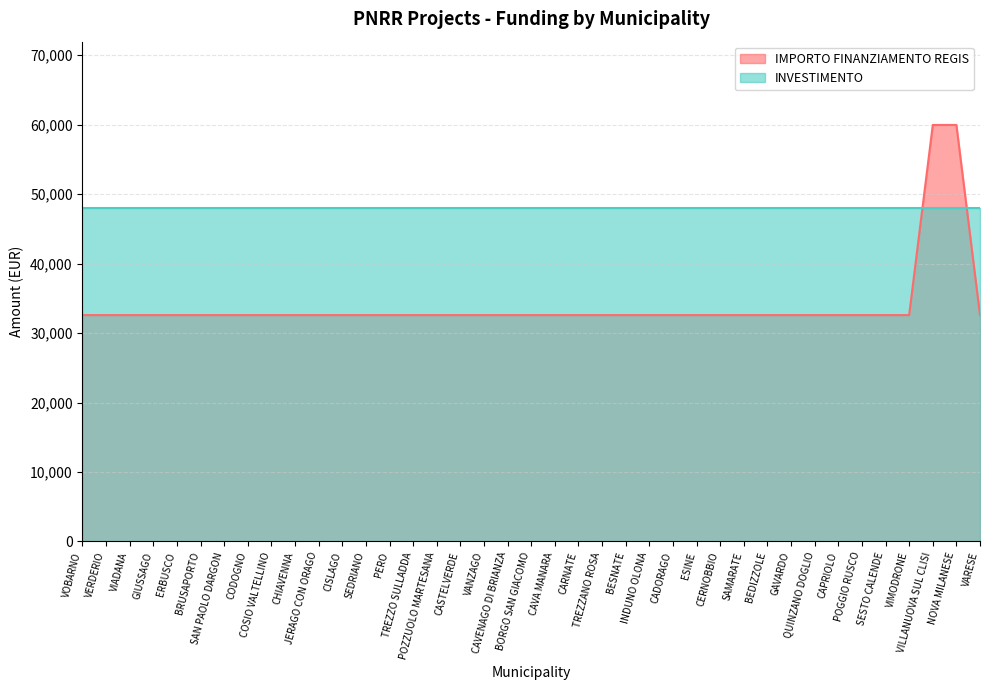

True or false: there are more than 0 points higher than both neighbors.

False